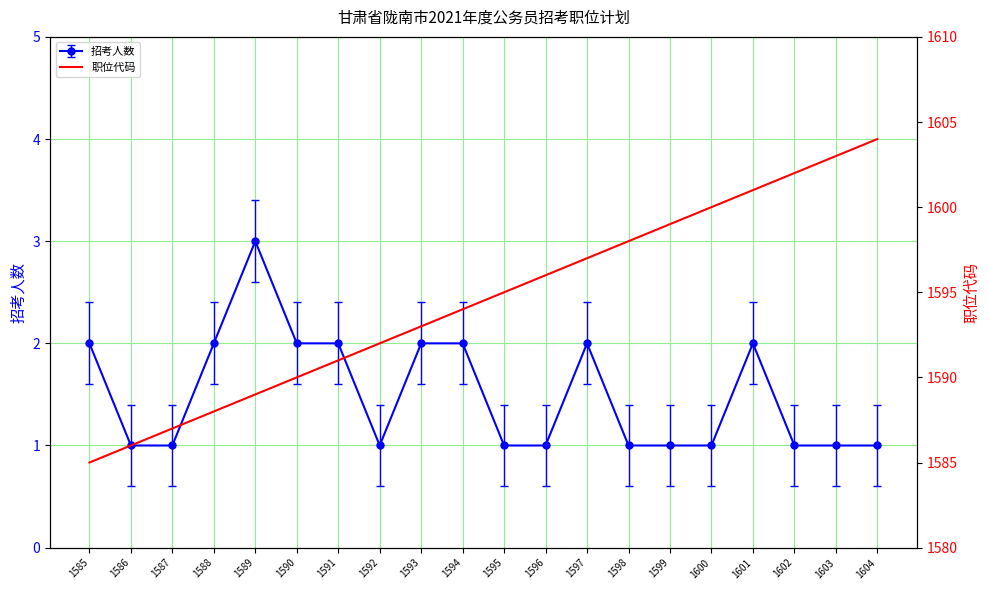

The chart shows a value of 816 at 1598. True or false?

False